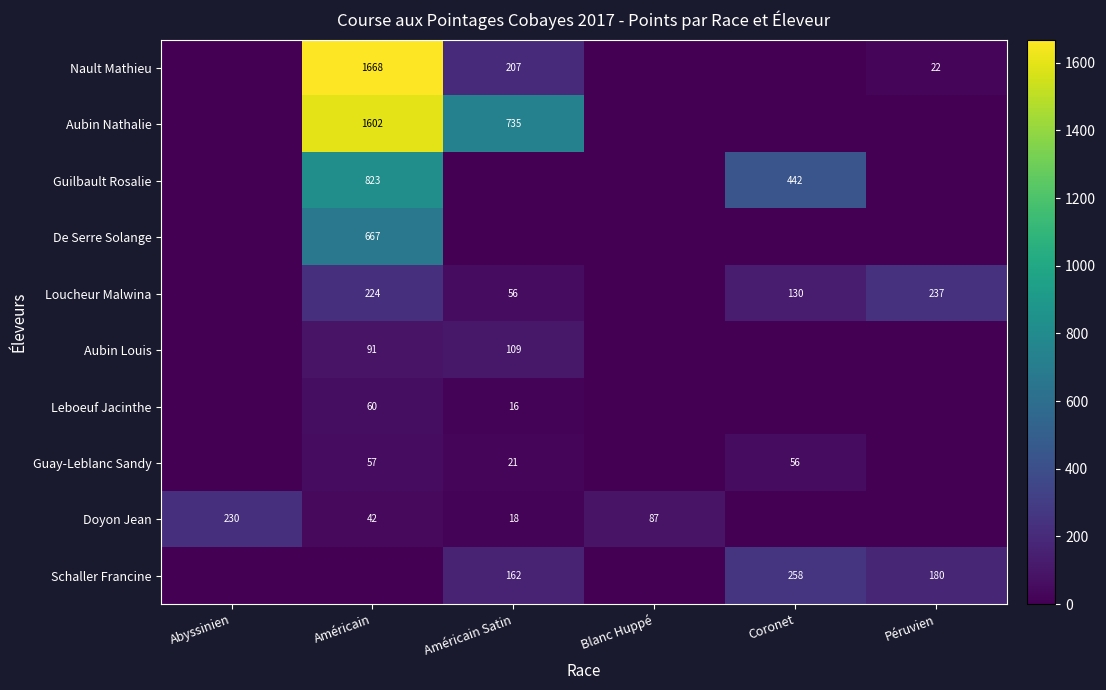

Which category has the highest value across all series?

Américain